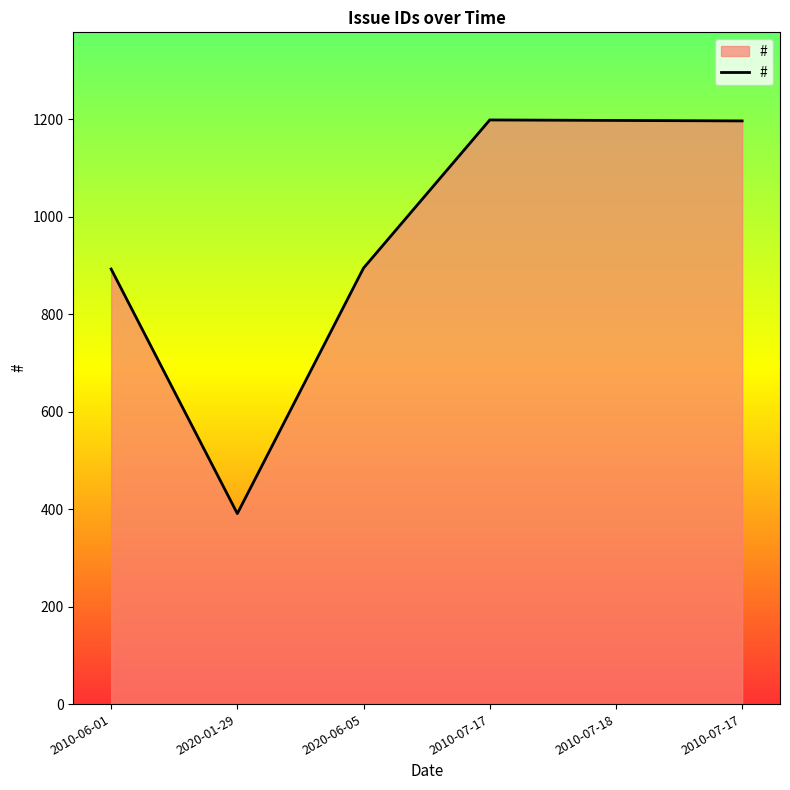

How many lines are shown in the chart?

1